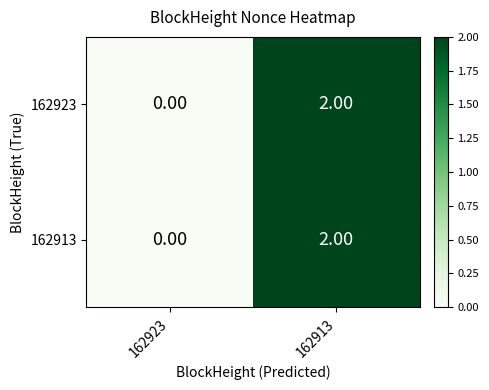

Rank the categories by 162913 value from lowest to highest.

162923, 162913